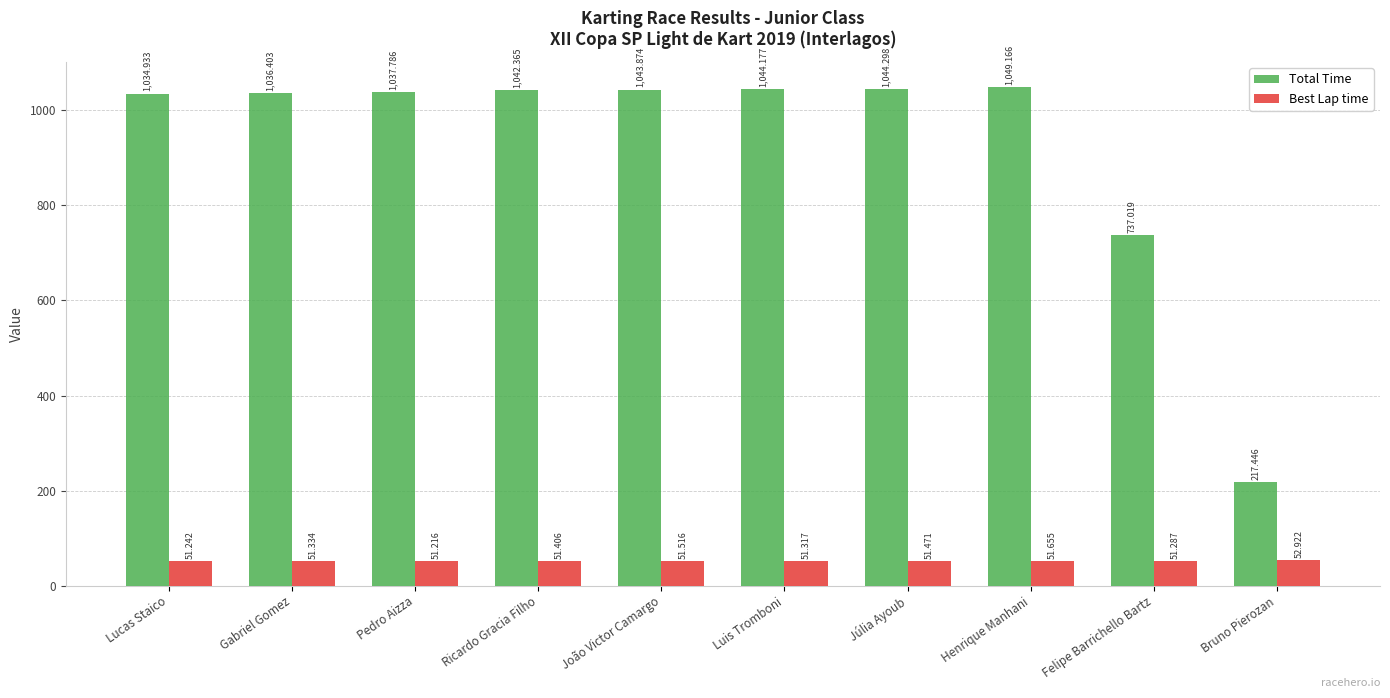

Is the value of Total Time at Júlia Ayoub greater than the value of Best Lap time at Luis Tromboni?

Yes